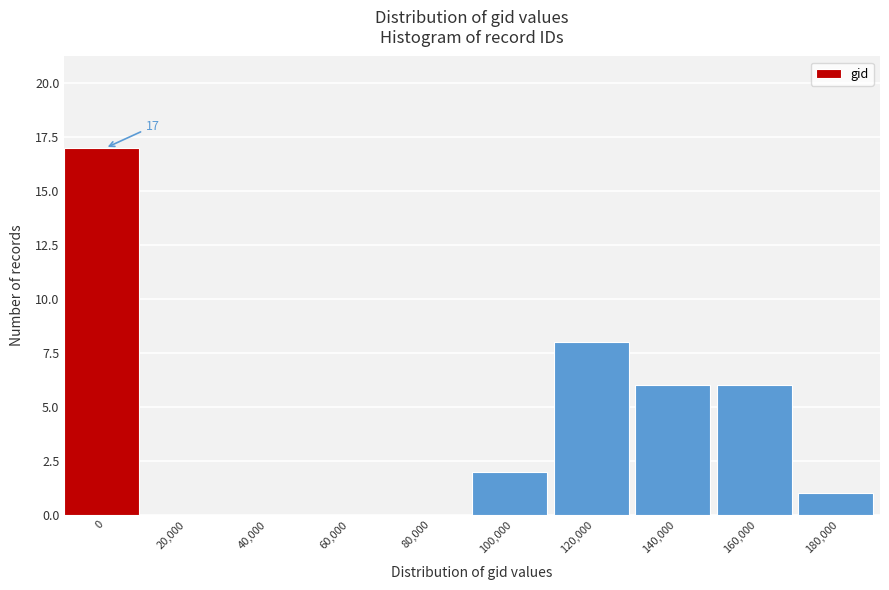

Reading left to right, list all the values displayed in this chart.

0=17	20,000=0	40,000=0	60,000=0	80,000=0	100,000=2	120,000=8	140,000=6	160,000=6	180,000=1